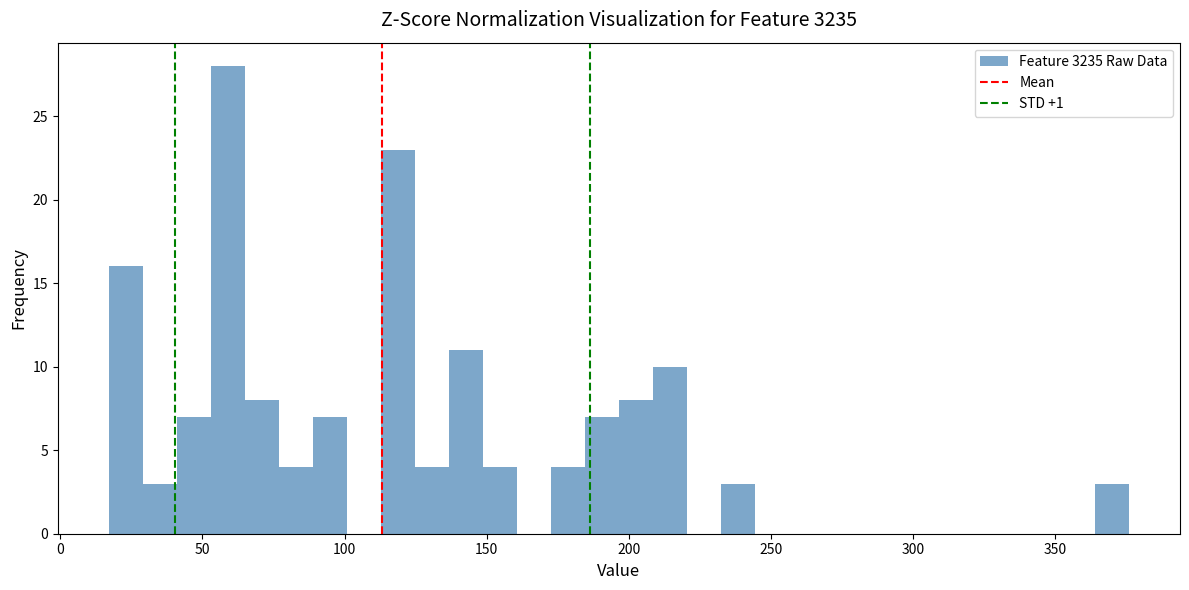

Around what value on the x-axis is the tallest bar? Give the approximate position of its centre, as read against the axis.

60